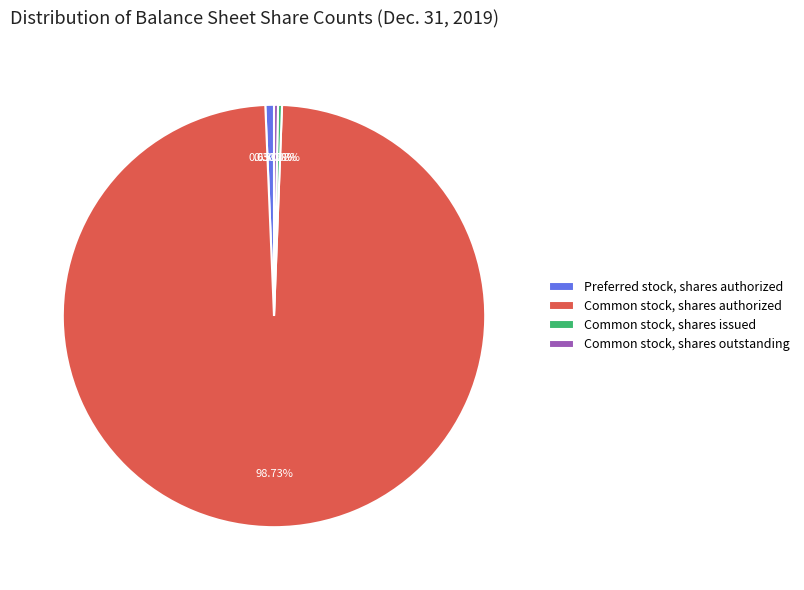

How much of the chart is everything except Common stock, shares issued?

99.7%